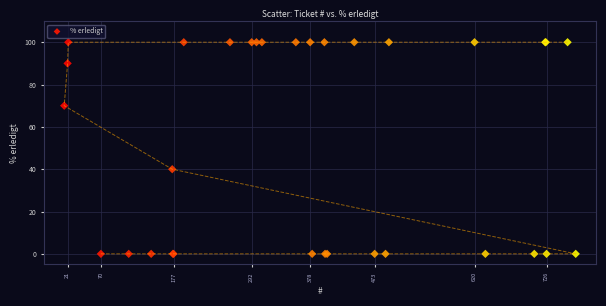

What Y value in the scatter plot is closest to 50?

40